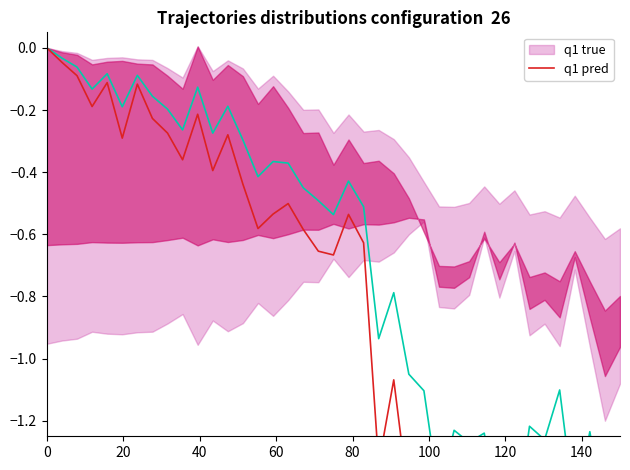

What are all the series names shown in the legend?

q1 true, q1 pred